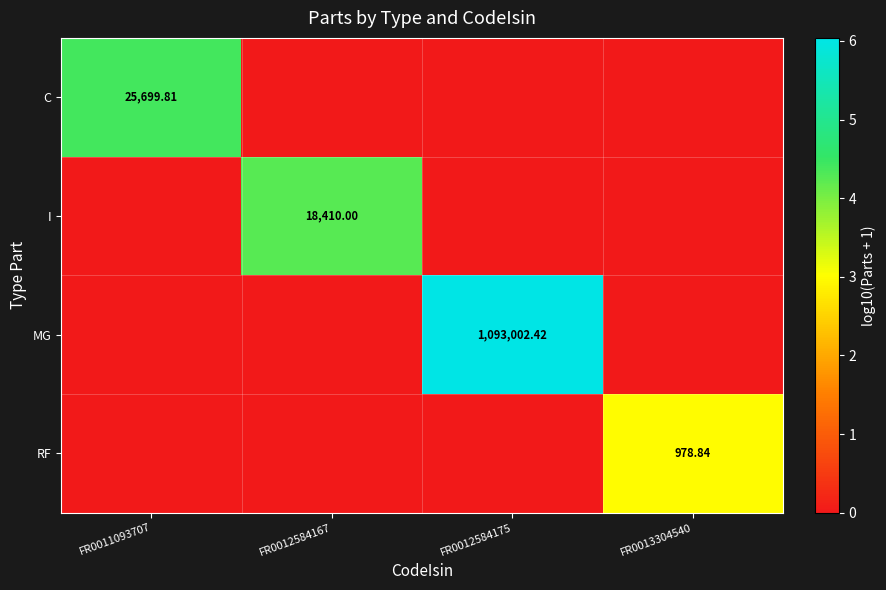

How many data points in RF are above 0?

1